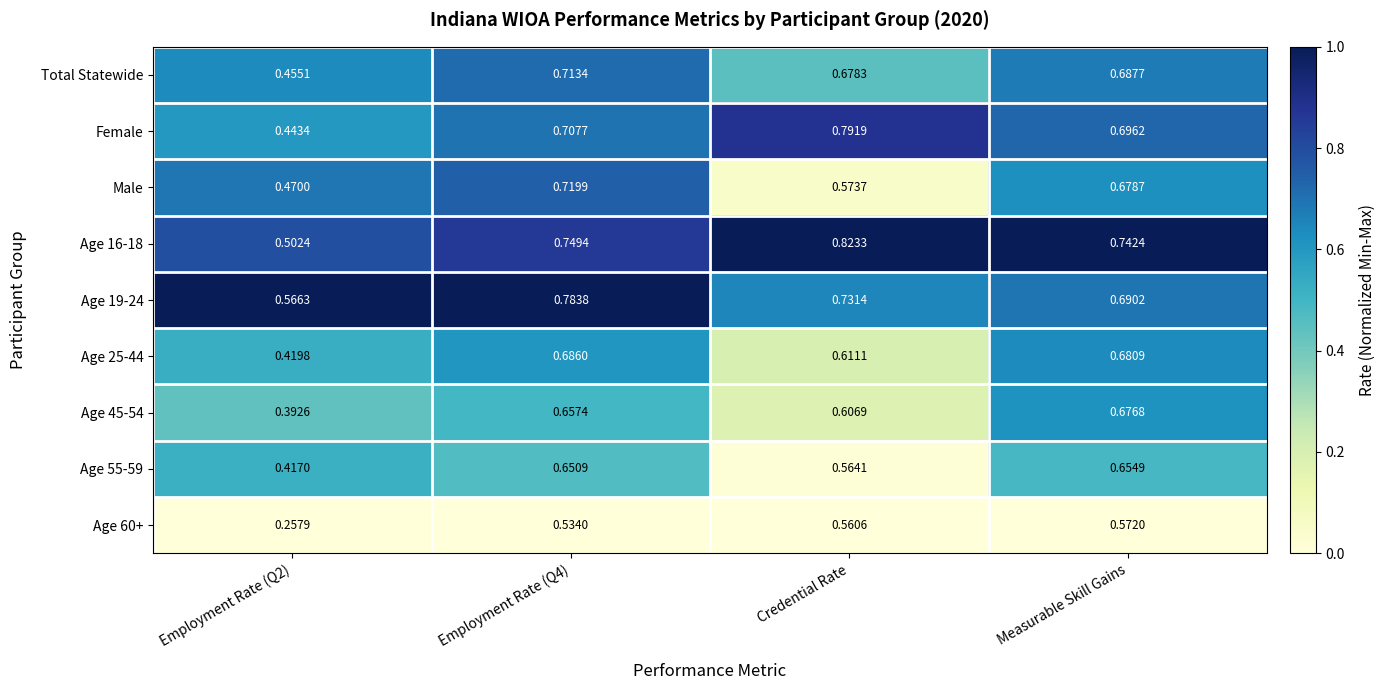

Which category has the highest value across all series?

Credential Rate